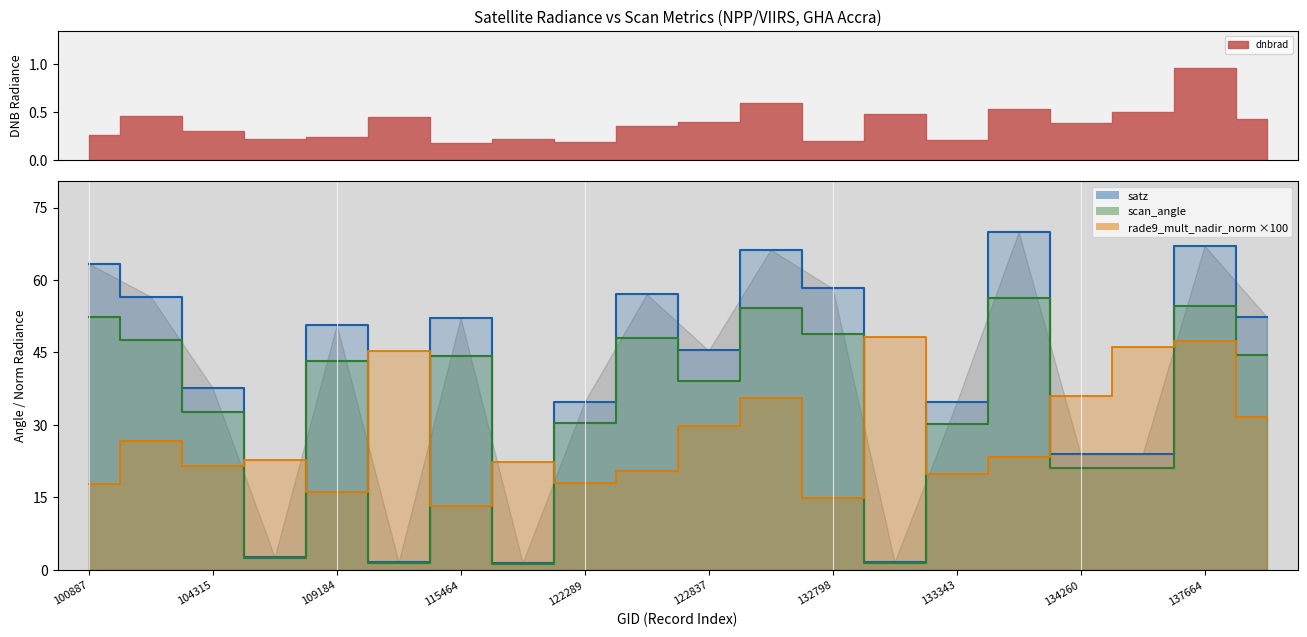

How many data points in scan_angle are above 43?

10